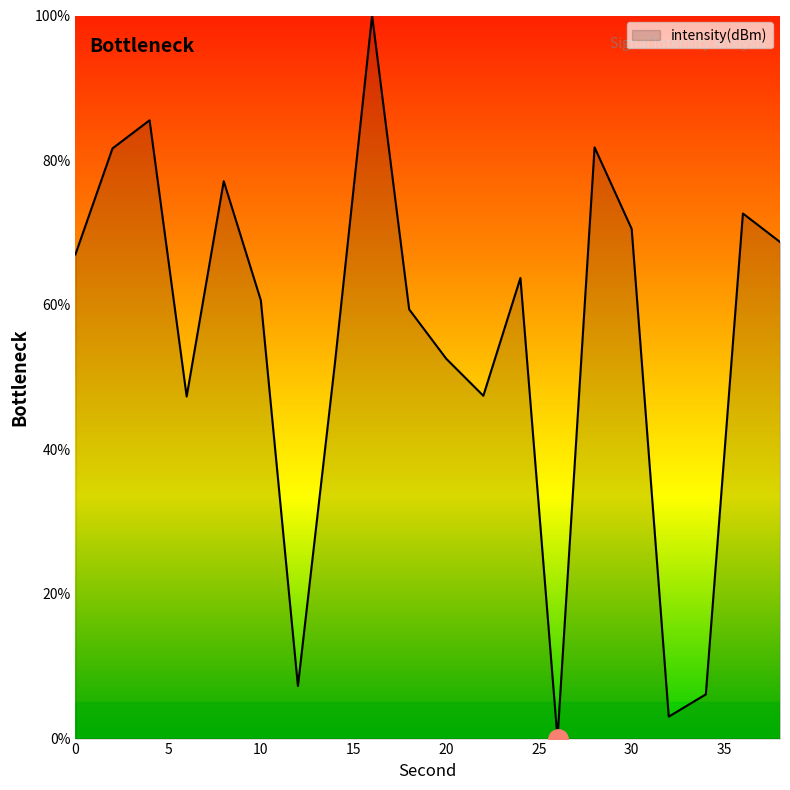

What is the greatest value displayed?

100.0